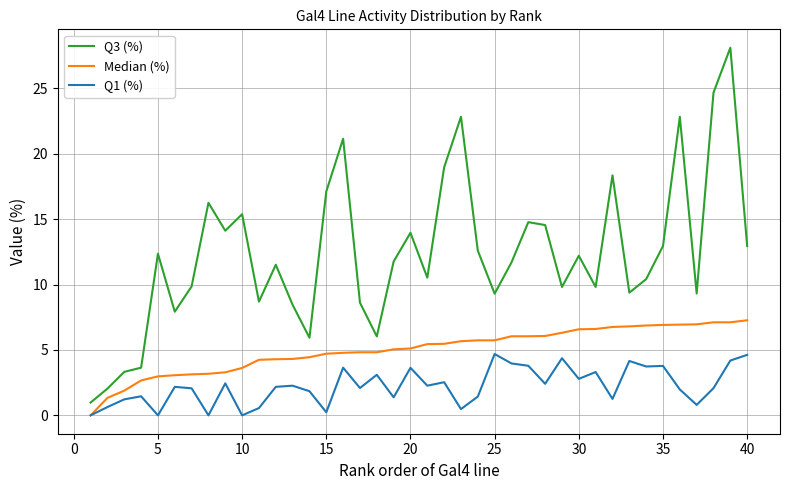

True or false: Q1 (%) and Q3 (%) intersect in this chart.

False